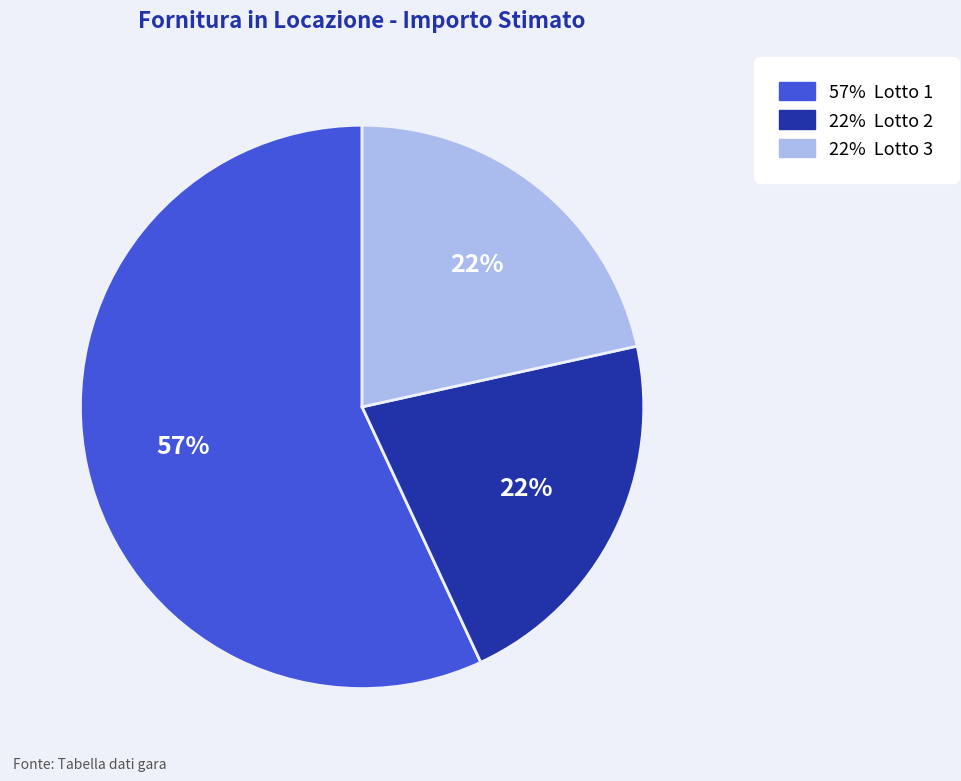

How many slices are in this pie chart?

3